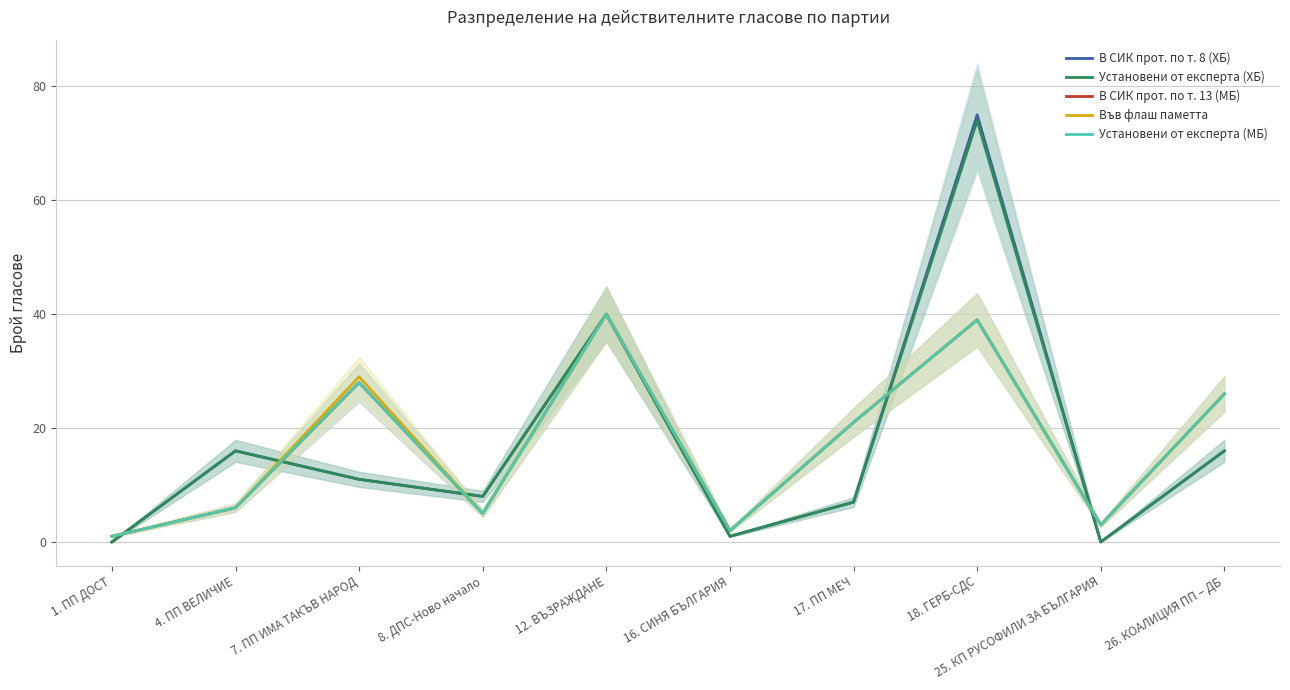

Reading left to right, transcribe all the data shown in this chart.

В СИК прот. по т. 8 (ХБ): 1. ПП ДОСТ=0	4. ПП ВЕЛИЧИЕ=16	7. ПП ИМА ТАКЪВ НАРОД=11	8. ДПС-Ново начало=8	12. ВЪЗРАЖДАНЕ=40	16. СИНЯ БЪЛГАРИЯ=1	17. ПП МЕЧ=7	18. ГЕРБ-СДС=75	25. КП РУСОФИЛИ ЗА БЪЛГАРИЯ=0	26. КОАЛИЦИЯ ПП – ДБ=16
Установени от експерта (ХБ): 1. ПП ДОСТ=0	4. ПП ВЕЛИЧИЕ=16	7. ПП ИМА ТАКЪВ НАРОД=11	8. ДПС-Ново начало=8	12. ВЪЗРАЖДАНЕ=40	16. СИНЯ БЪЛГАРИЯ=1	17. ПП МЕЧ=7	18. ГЕРБ-СДС=74	25. КП РУСОФИЛИ ЗА БЪЛГАРИЯ=0	26. КОАЛИЦИЯ ПП – ДБ=16
В СИК прот. по т. 13 (МБ): 1. ПП ДОСТ=1	4. ПП ВЕЛИЧИЕ=6	7. ПП ИМА ТАКЪВ НАРОД=28	8. ДПС-Ново начало=5	12. ВЪЗРАЖДАНЕ=40	16. СИНЯ БЪЛГАРИЯ=2	17. ПП МЕЧ=21	18. ГЕРБ-СДС=39	25. КП РУСОФИЛИ ЗА БЪЛГАРИЯ=3	26. КОАЛИЦИЯ ПП – ДБ=26
Във флаш паметта: 1. ПП ДОСТ=1	4. ПП ВЕЛИЧИЕ=6	7. ПП ИМА ТАКЪВ НАРОД=29	8. ДПС-Ново начало=5	12. ВЪЗРАЖДАНЕ=40	16. СИНЯ БЪЛГАРИЯ=2	17. ПП МЕЧ=21	18. ГЕРБ-СДС=39	25. КП РУСОФИЛИ ЗА БЪЛГАРИЯ=3	26. КОАЛИЦИЯ ПП – ДБ=26
Установени от експерта (МБ): 1. ПП ДОСТ=1	4. ПП ВЕЛИЧИЕ=6	7. ПП ИМА ТАКЪВ НАРОД=28	8. ДПС-Ново начало=5	12. ВЪЗРАЖДАНЕ=40	16. СИНЯ БЪЛГАРИЯ=2	17. ПП МЕЧ=21	18. ГЕРБ-СДС=39	25. КП РУСОФИЛИ ЗА БЪЛГАРИЯ=3	26. КОАЛИЦИЯ ПП – ДБ=26